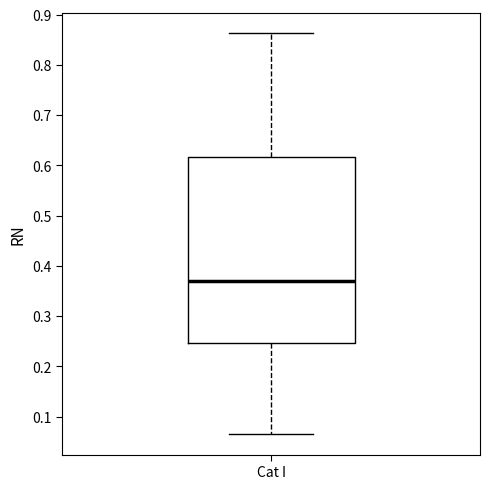

Transcribe this box plot: give where the median line is, the range the box spans, and where the two whiskers end, as read against the y-axis. The values are not printed on the chart, so give them approximately, as read against the axis.

median 0.37, box 0.25 to 0.62, whiskers 0.06 to 0.86